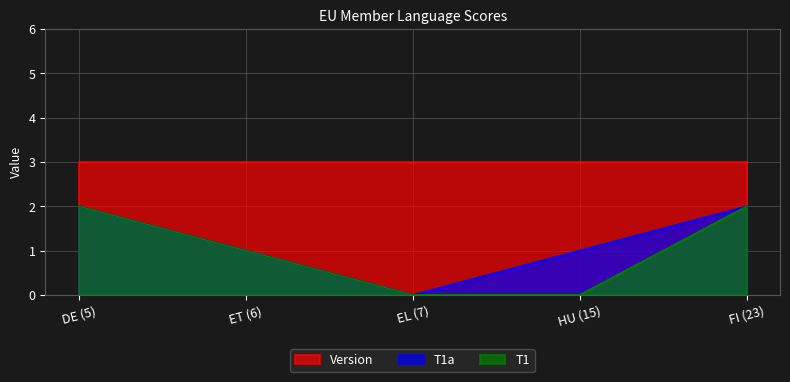

What is the average value of the T1a series?

1